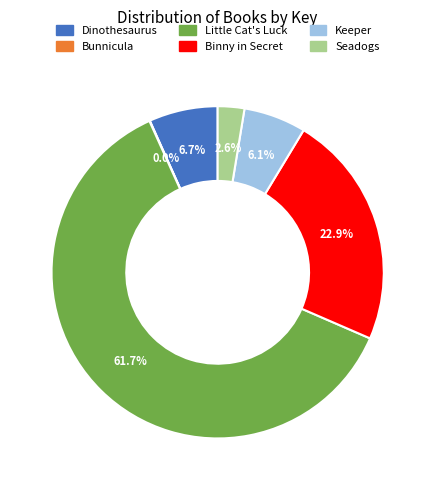

To the nearest percent, what percentage of the pie is Binny in Secret?

23%